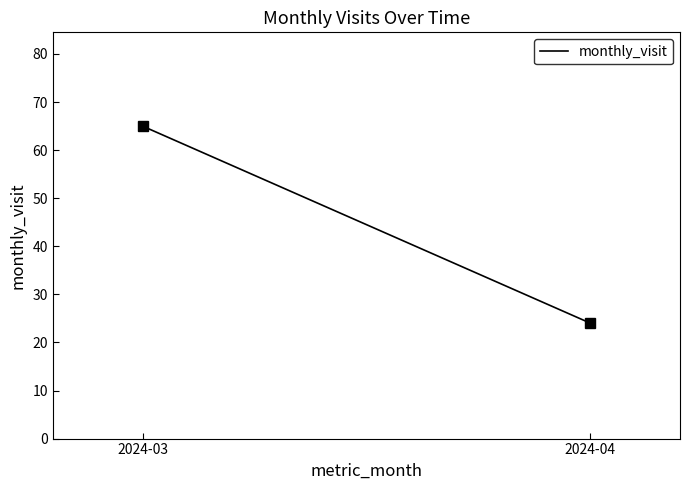

How many lines are shown in the chart?

1